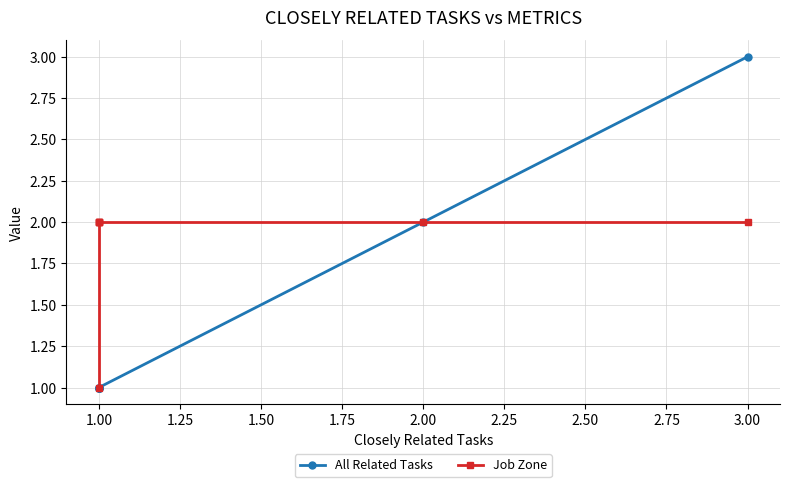

Which series has the largest range (max minus min)?

All Related Tasks